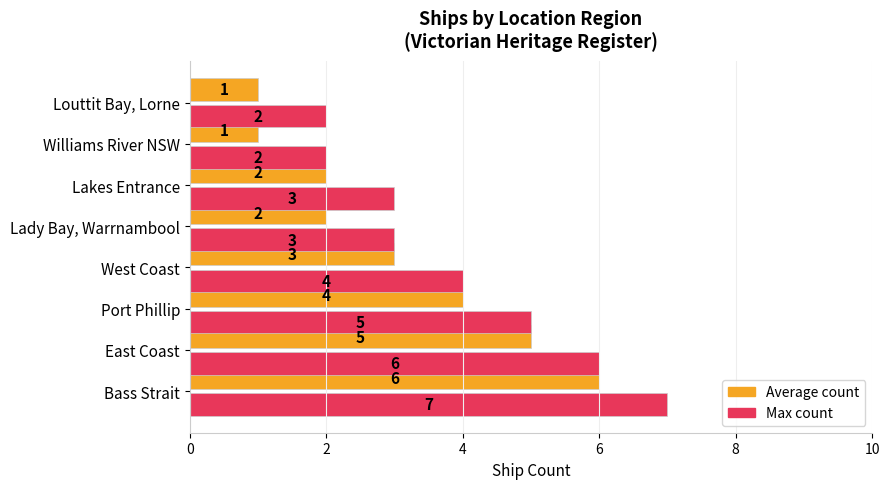

At West Coast, list the series in order from largest to smallest.

Max count, Average count